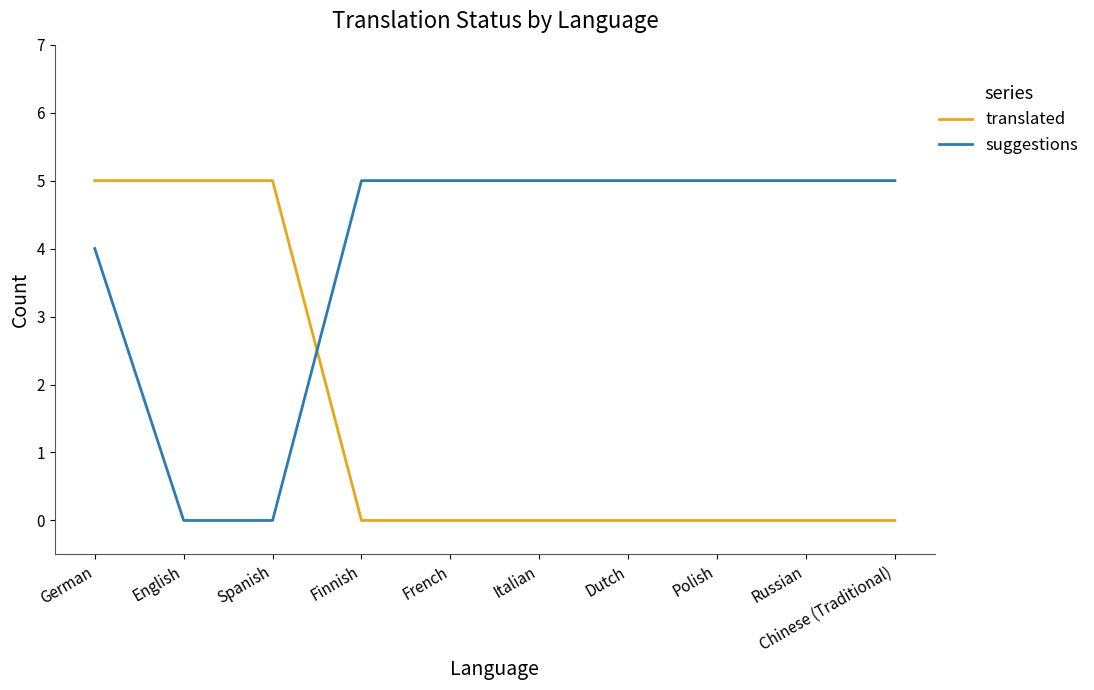

What is the highest value of the translated series?

5